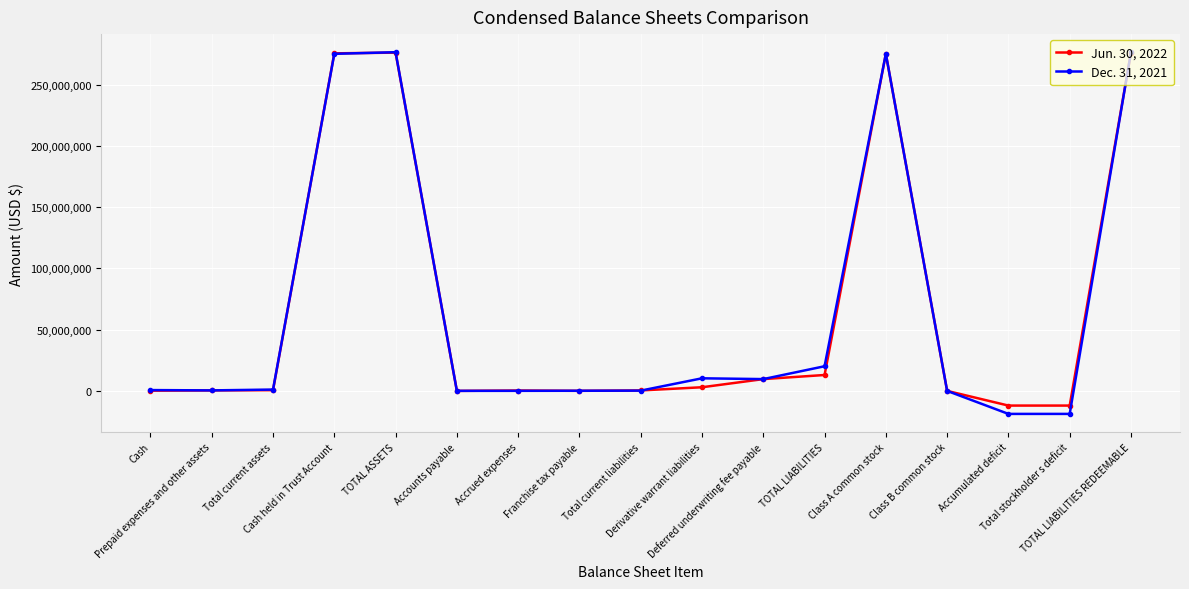

How many lines are shown in the chart?

2